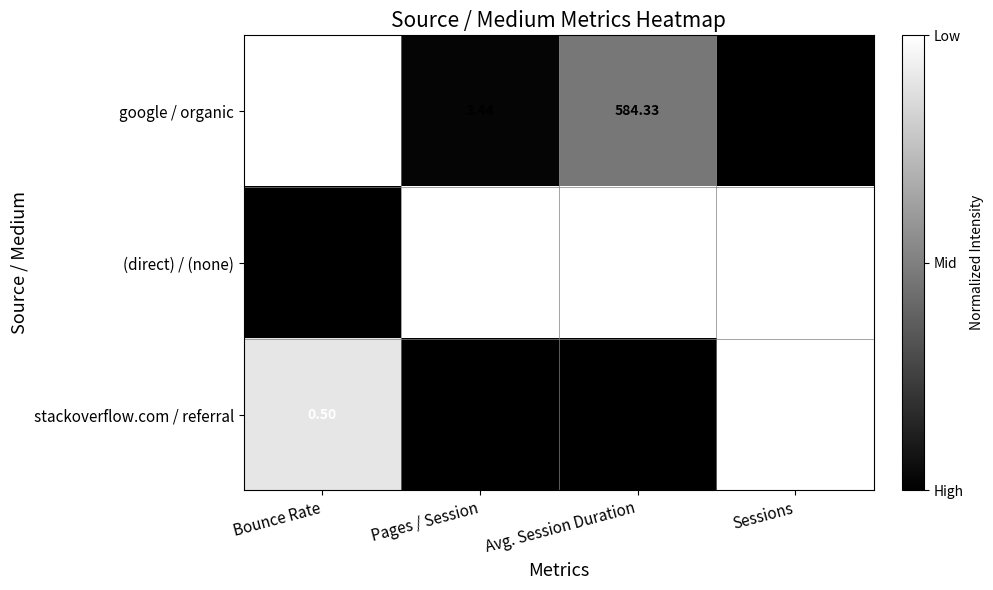

At which label does google / organic reach its minimum?

Bounce Rate